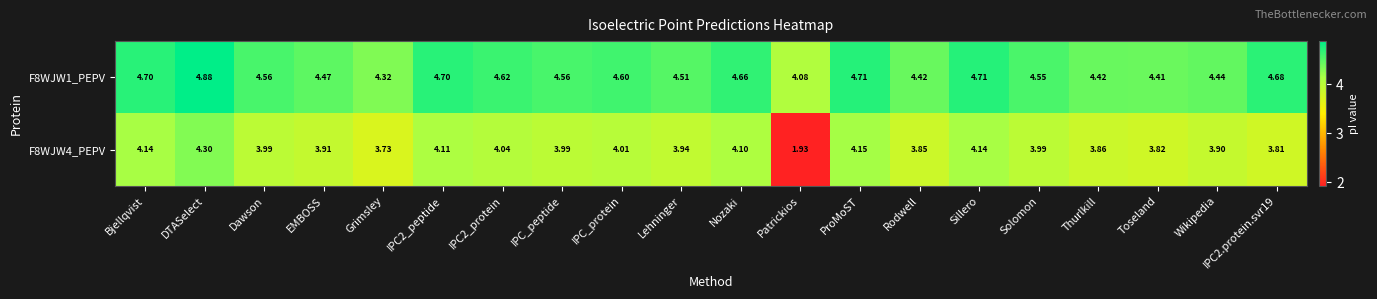

Where is F8WJW1_PEPV nearest to the value 4?

Patrickios